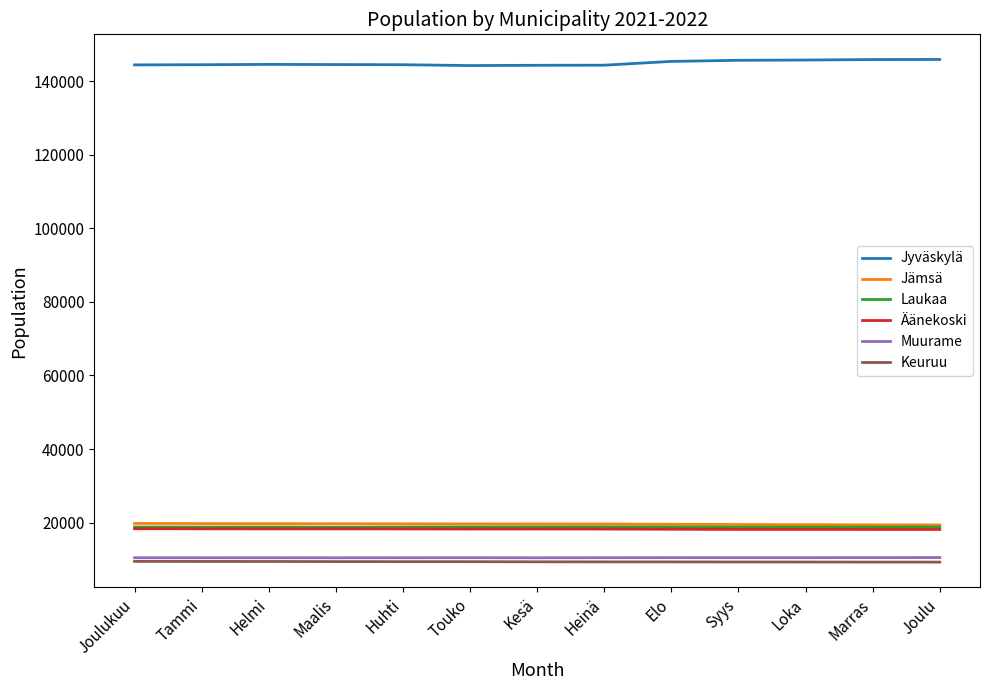

Does the chart have visible grid lines?

No